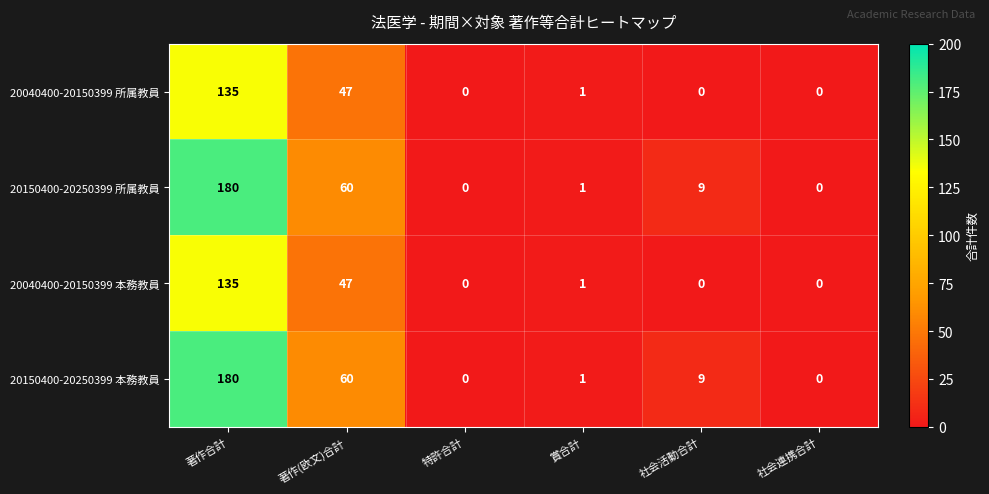

Is it true that 20150400-20250399 本務教員 equals 1 at 賞合計?

True